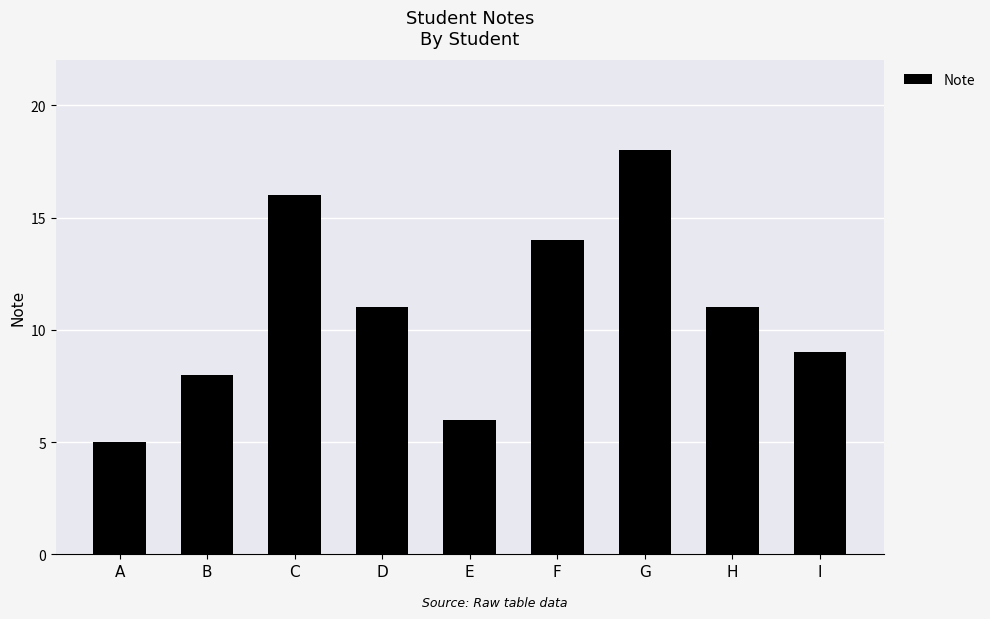

Which category has the highest value across all series?

G